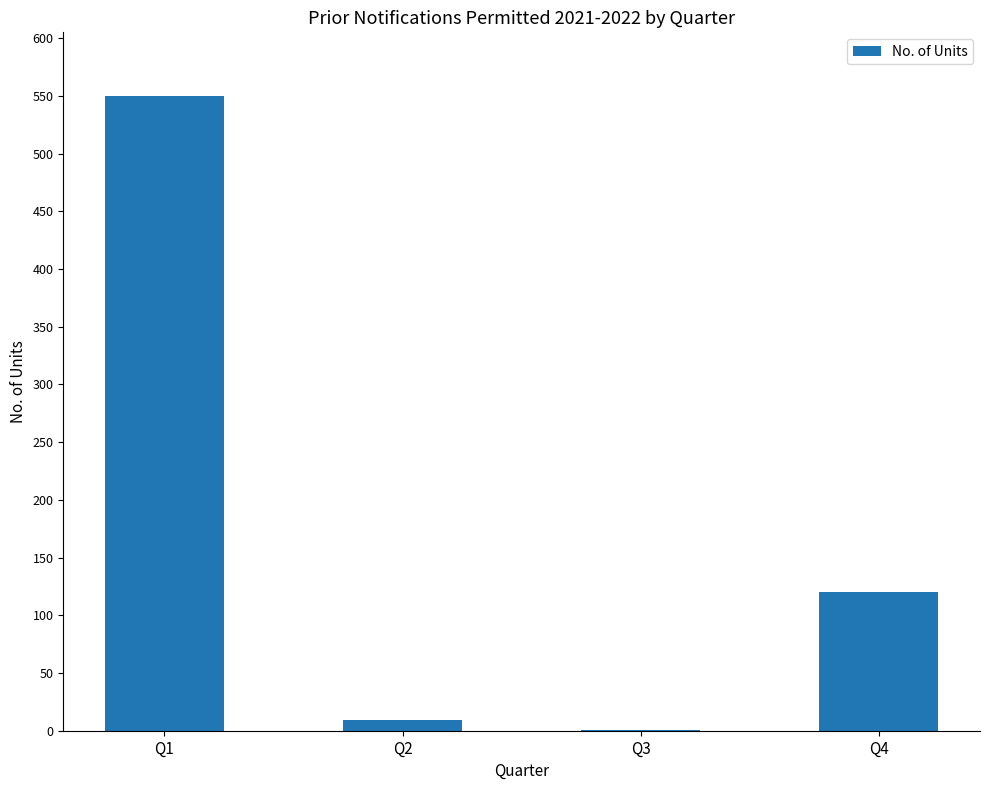

True or false: the data shows 9 at Q2.

True